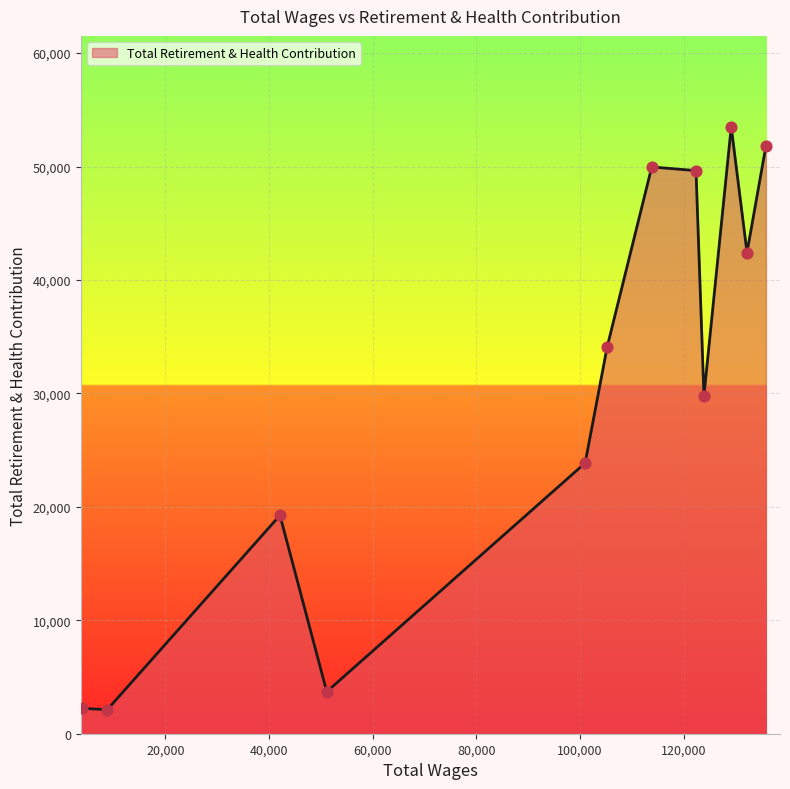

What is the difference between the maximum and minimum values?

51380